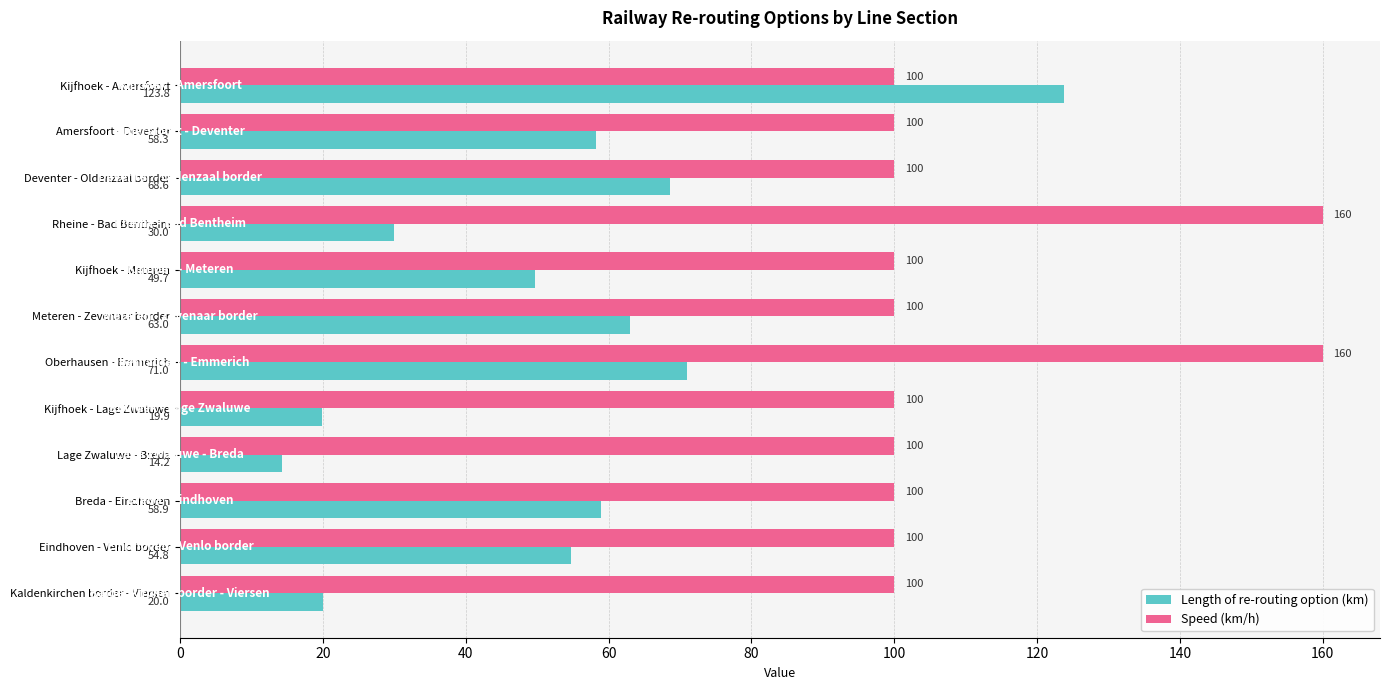

What is the smallest value displayed?

14.2